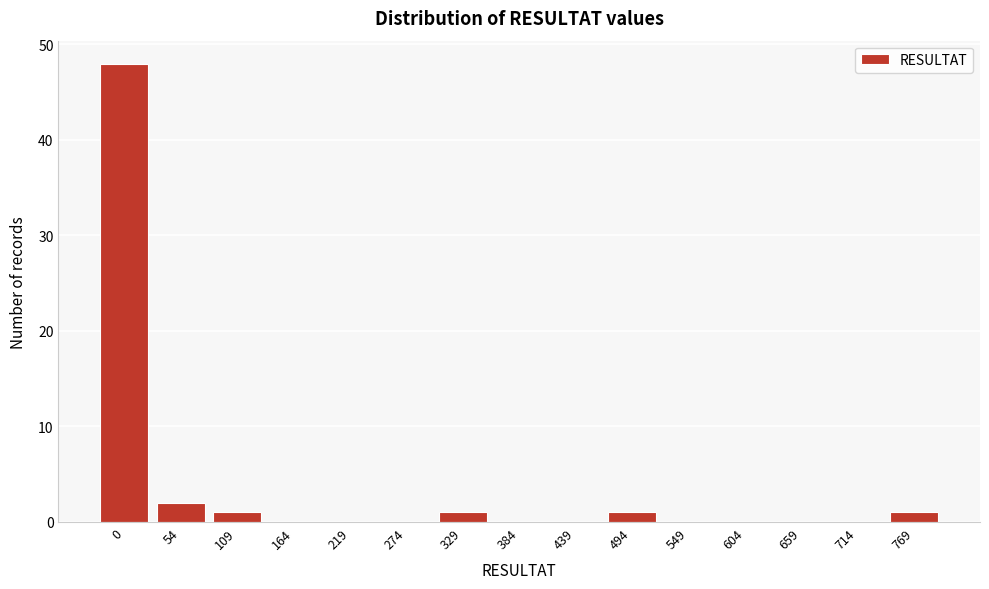

Reading left to right, what are all the values shown in this chart?

0=48	54=2	109=1	164=0	219=0	274=0	329=1	384=0	439=0	494=1	549=0	604=0	659=0	714=0	769=1